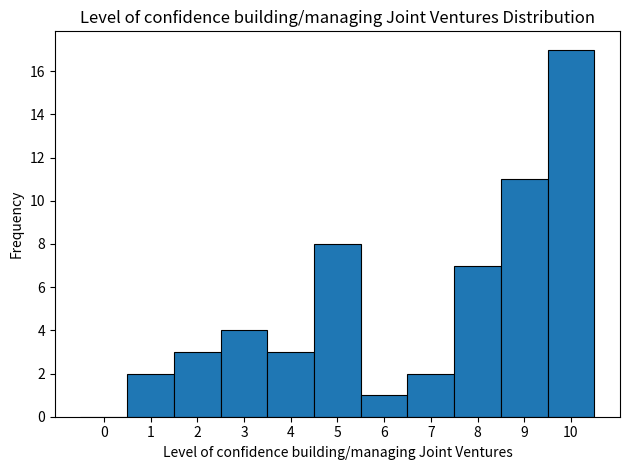

Reading left to right, list every bar in this chart as the range it spans on the x-axis followed by its height. The values are not printed on the chart, so give them approximately, as read against the axis.

-0.5 to 0.5: 0
0.5 to 1.5: 2
1.5 to 2.5: 3
2.5 to 3.5: 4
3.5 to 4.5: 3
4.5 to 5.5: 8
5.5 to 6.5: 1
6.5 to 7.5: 2
7.5 to 8.5: 7
8.5 to 9.5: 11
9.5 to 10.5: 17